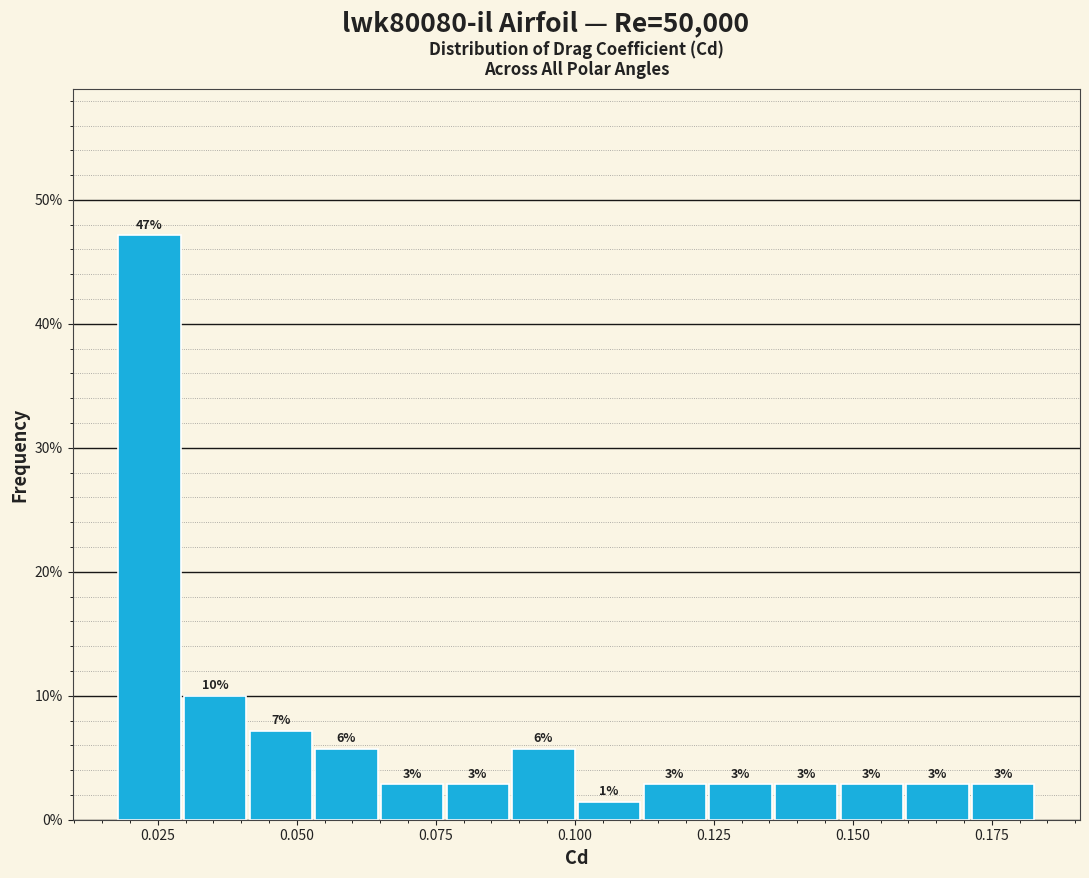

Around what value on the x-axis is the tallest bar? Give the approximate position of its centre, as read against the axis.

0.025